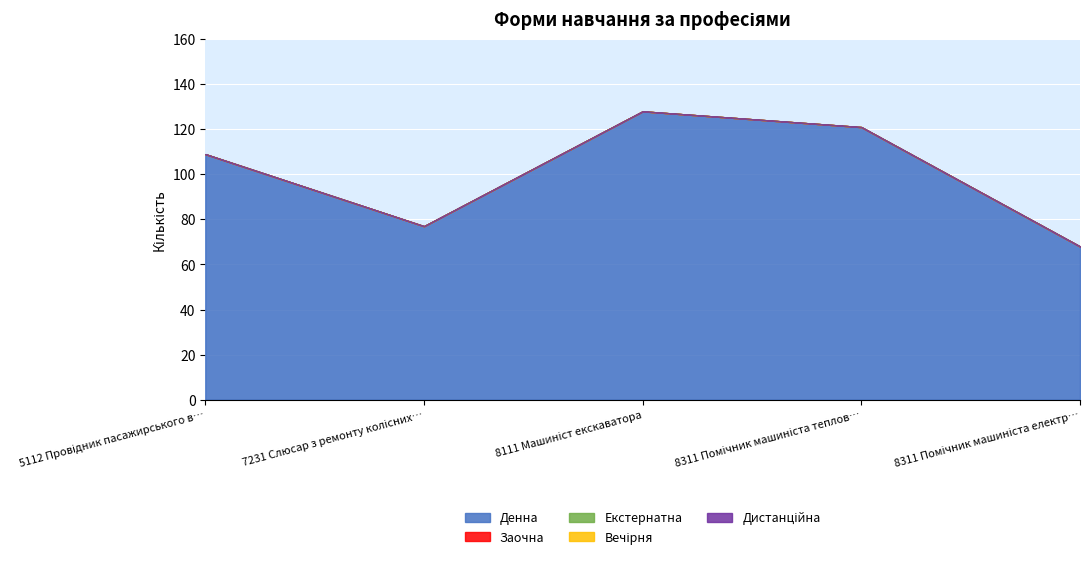

Which category has the highest value in the Дистанційна series?

5112 Провідник пасажирського вагона